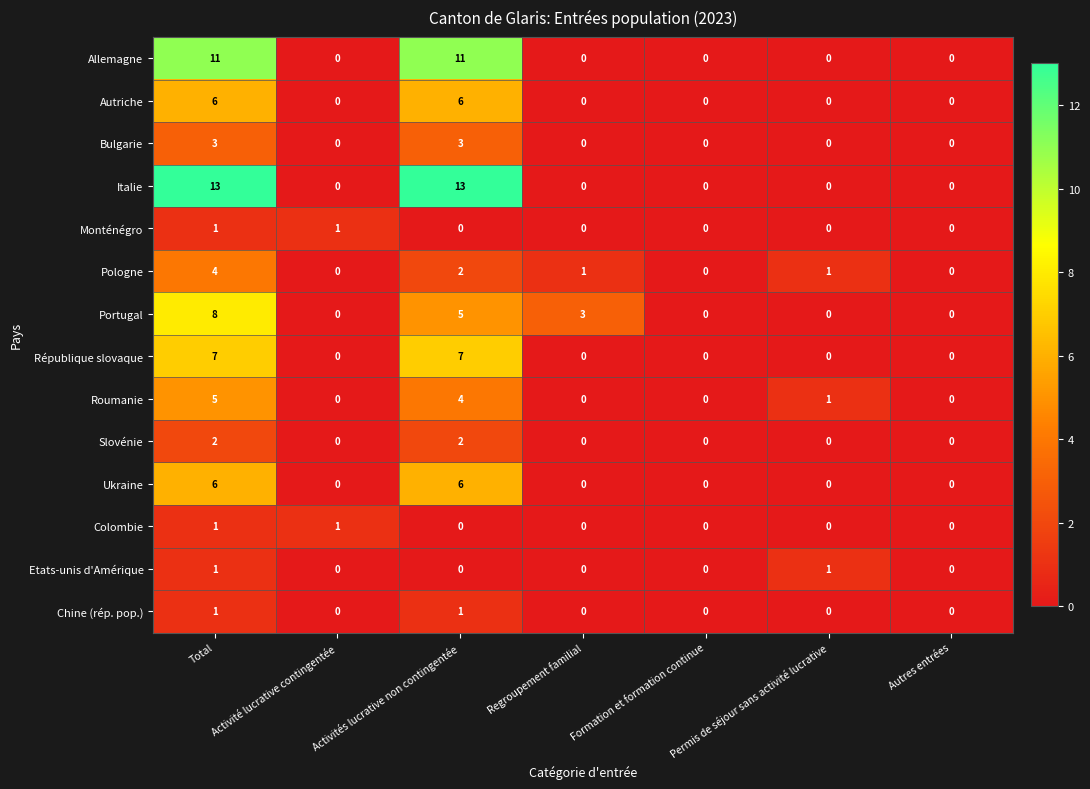

How many values in the Chine (rép. pop.) series exceed 0?

2